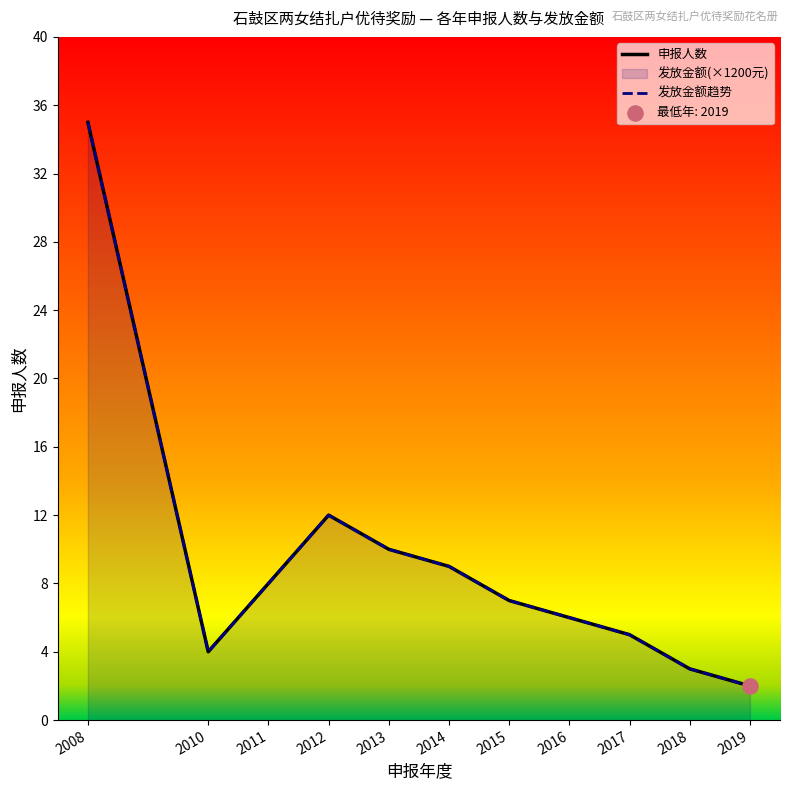

What is the total value across all series at 2018?

6